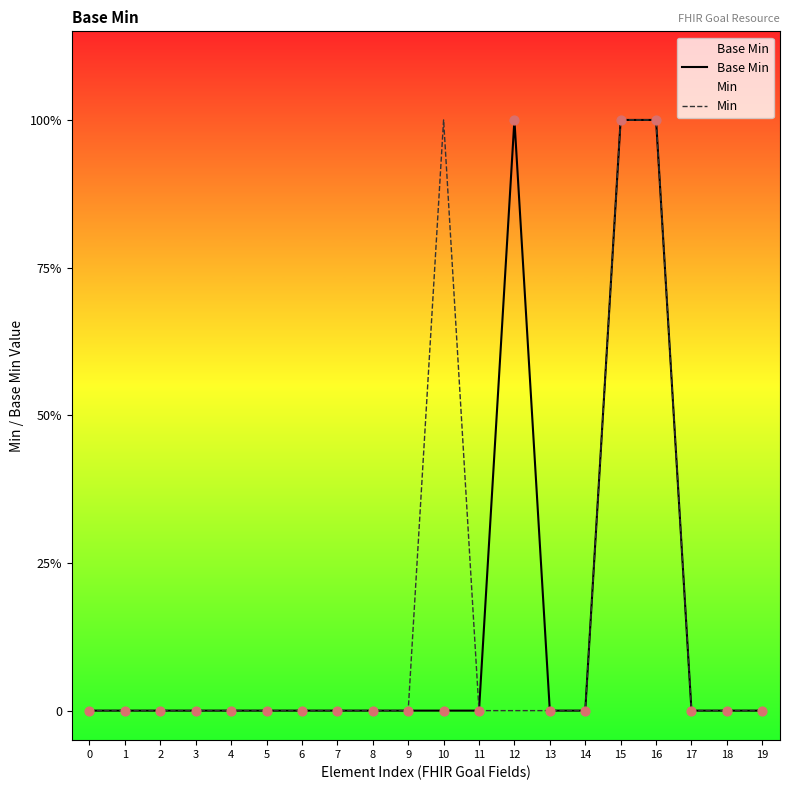

Which series has the largest Y range (max minus min)?

Base Min